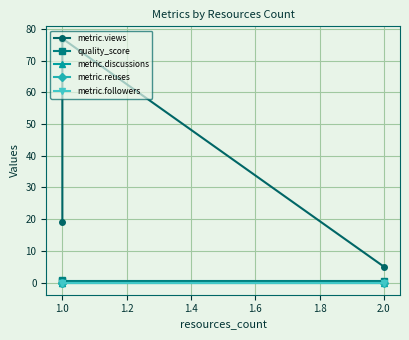

Which series has the largest total across all categories?

metric.views